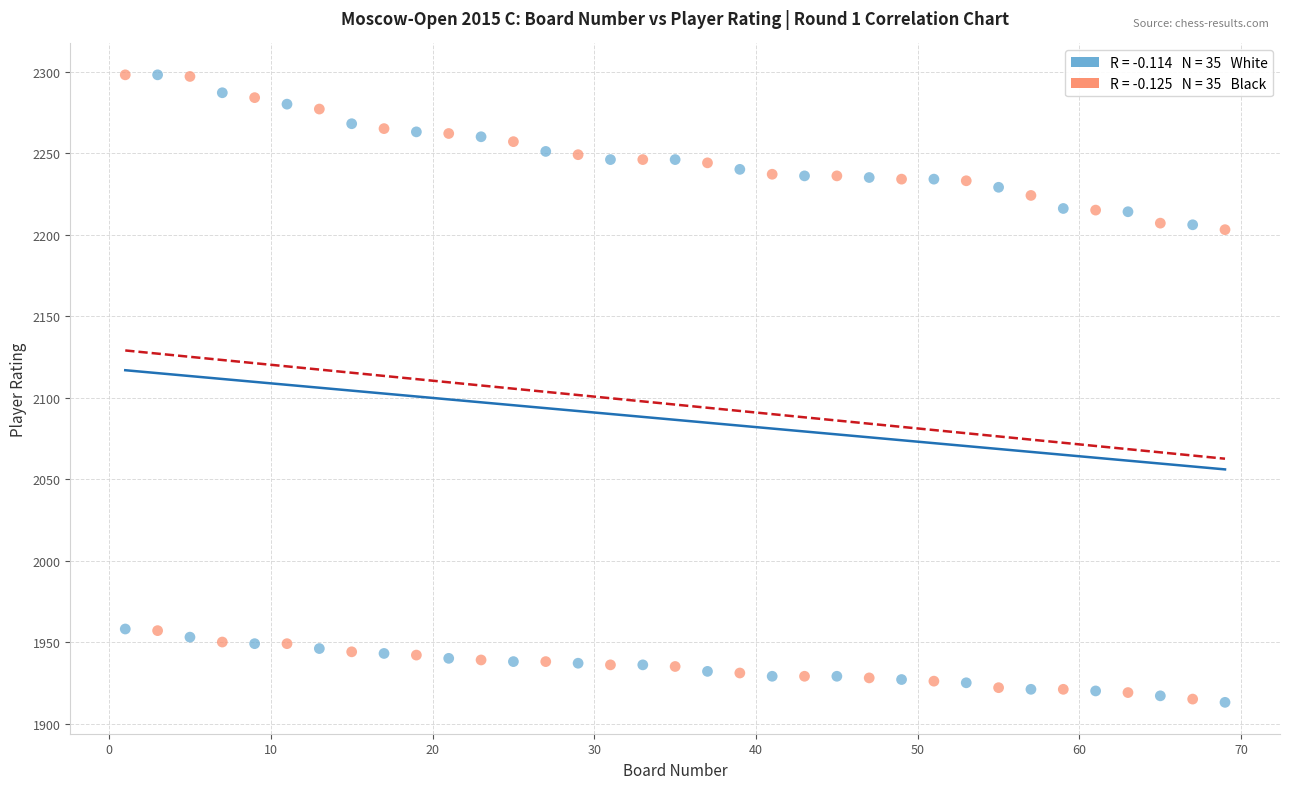

Across all data points, what is the range of Y values (max minus min)?

385